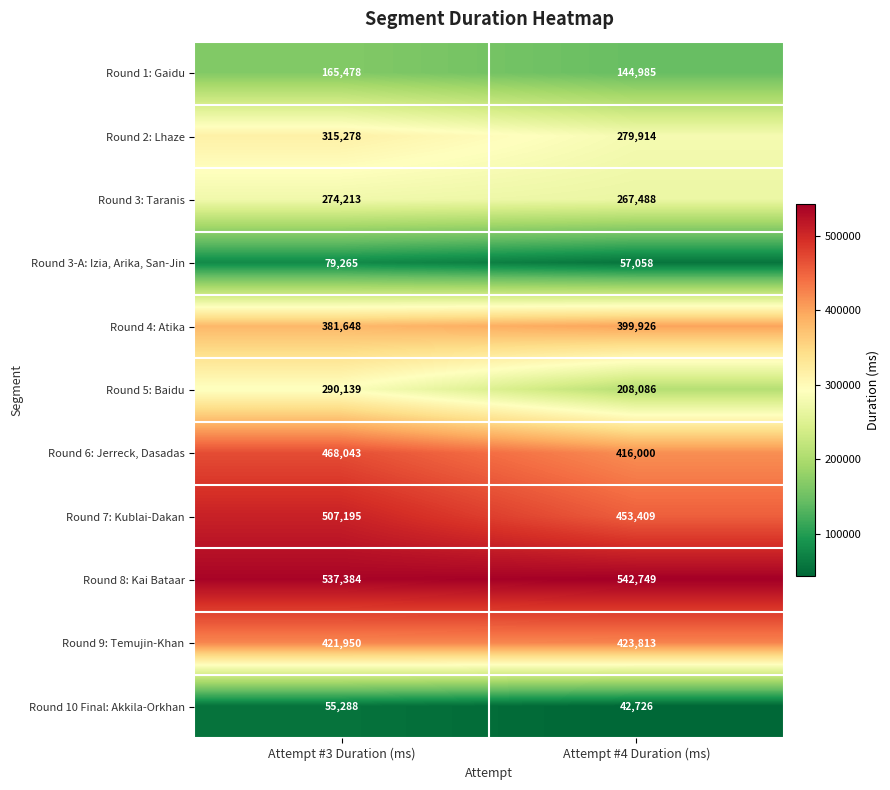

Between Attempt #3 Duration (ms) and Attempt #4 Duration (ms), which series saw the biggest shift?

Round 5: Baidu